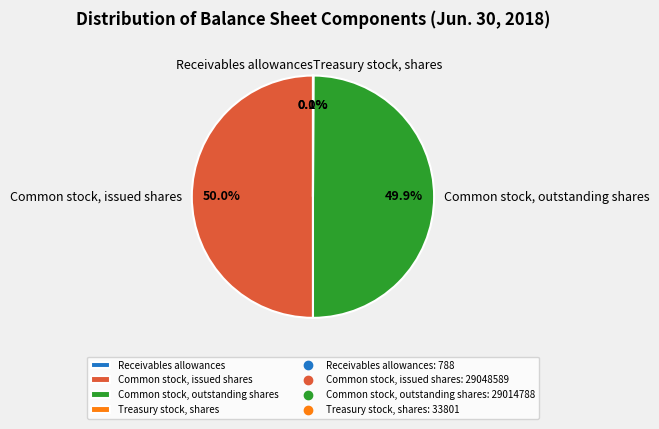

To the nearest percent, what portion does Common stock, issued shares represent?

50%